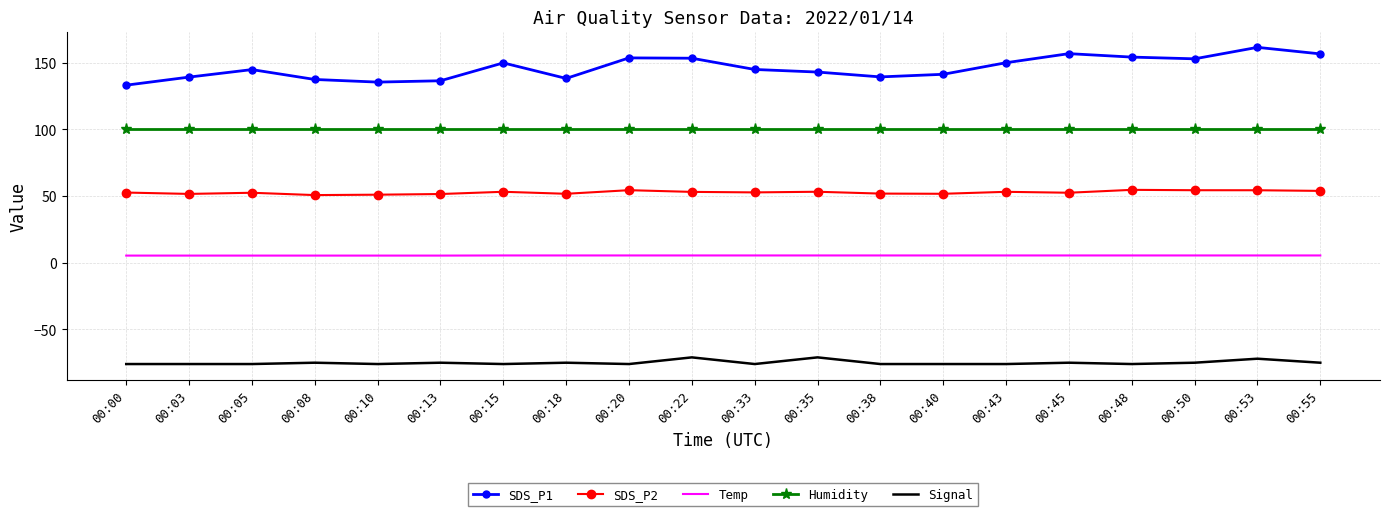

Which series has the widest spread of values?

SDS_P1